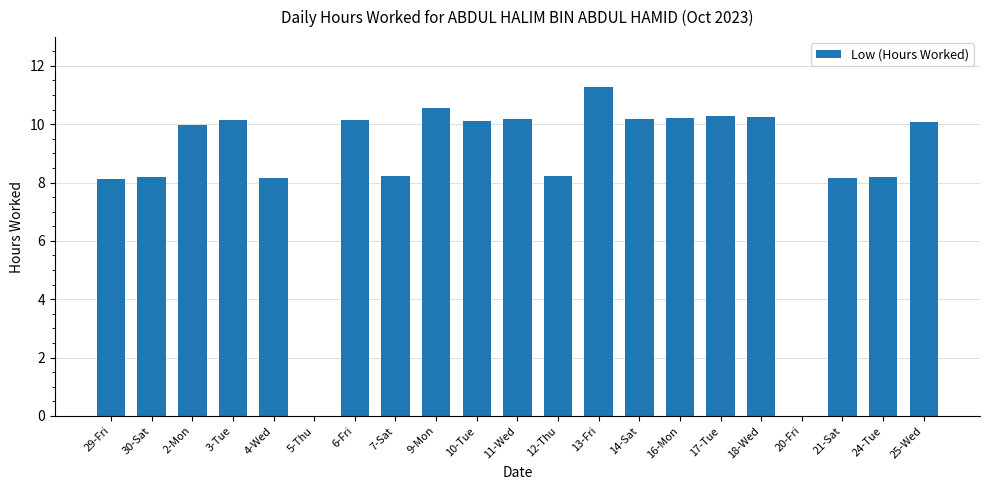

Does the chart contain stacked bars?

No